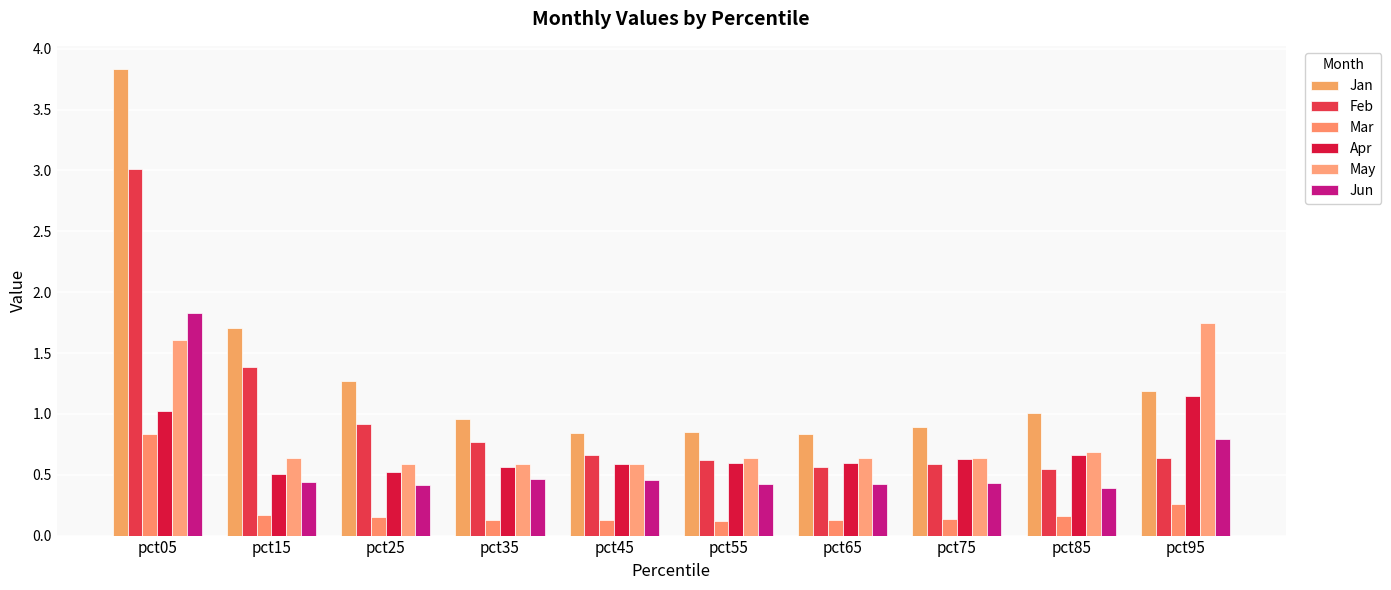

At which label is Jan closest to 2?

pct15